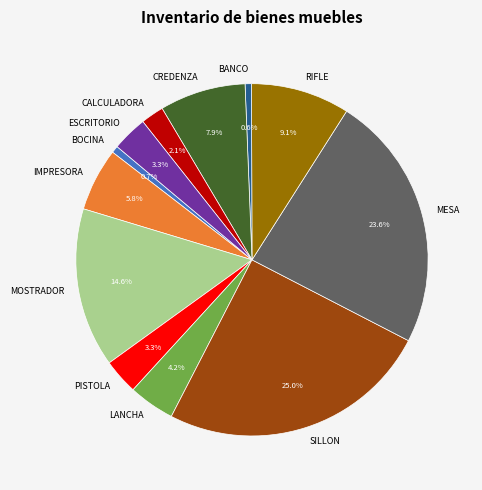

How many segments does this pie chart have?

12